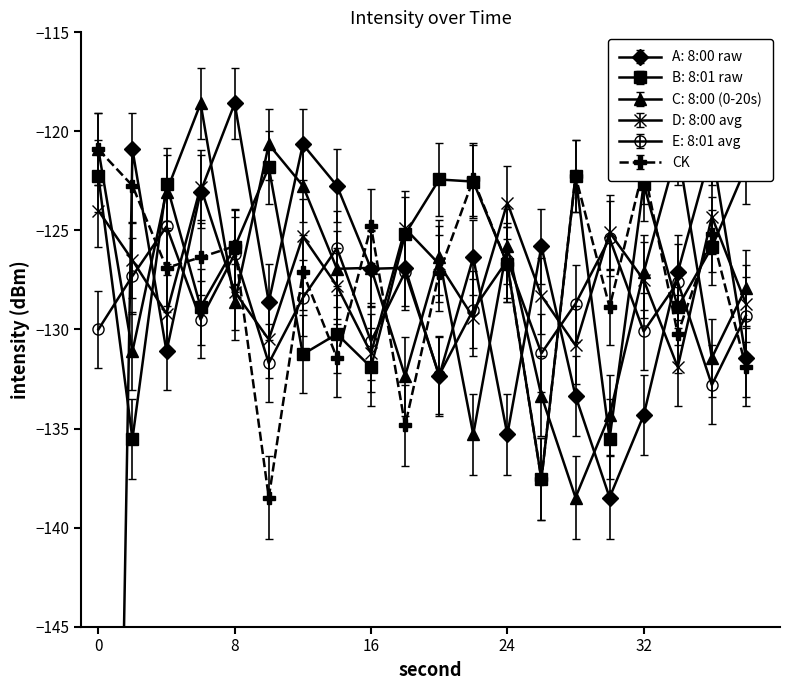

What is the spread (max minus min) of values at 38?

8.3